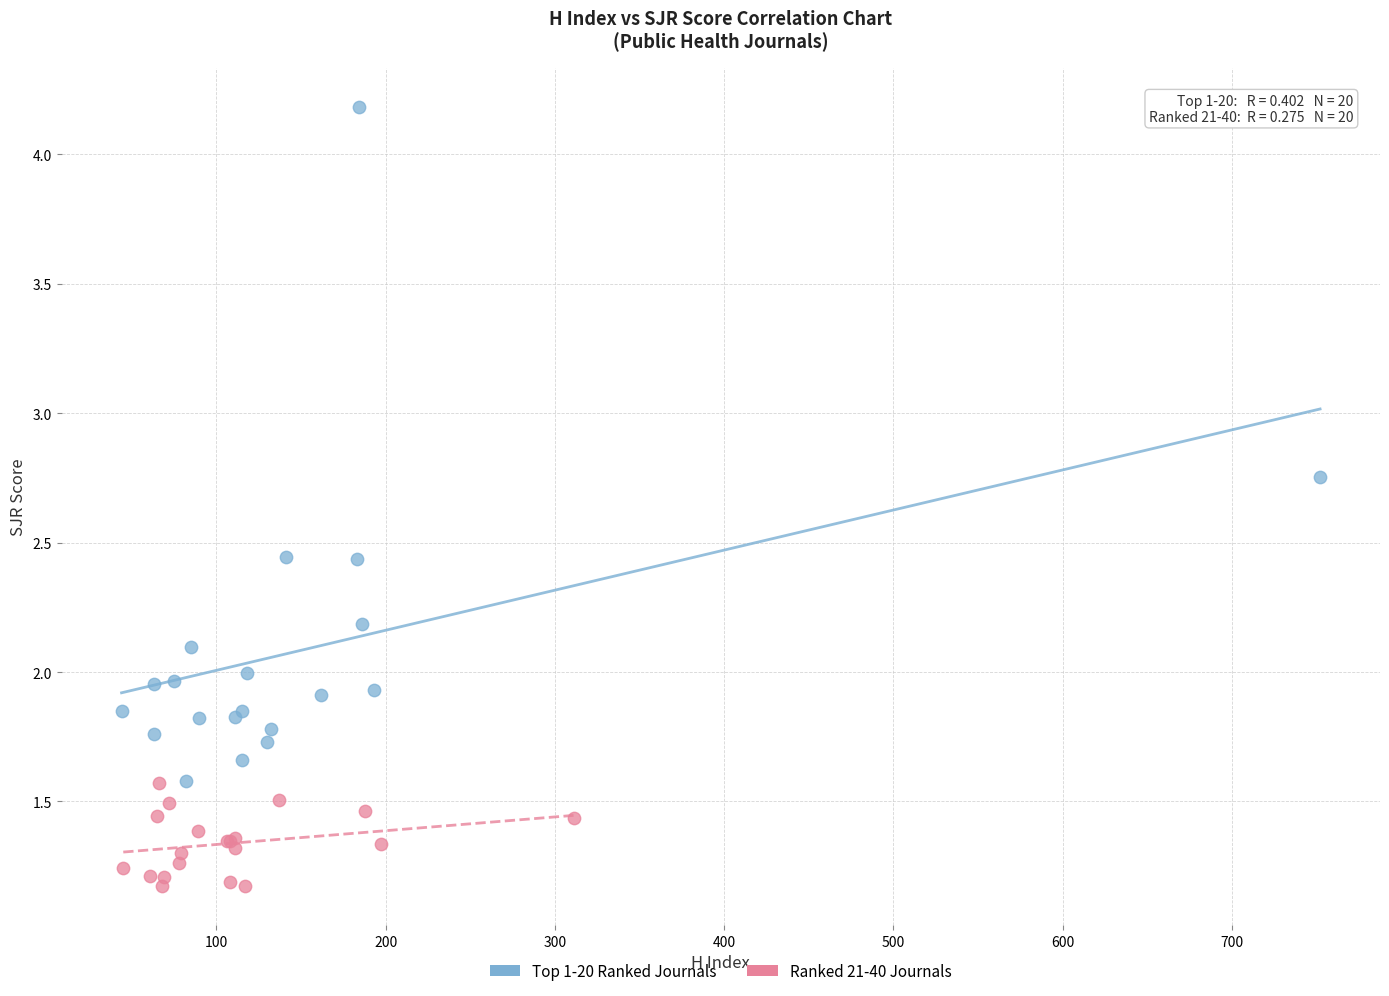

Which series contains the lowest Y value?

Ranked 21-40 Journals